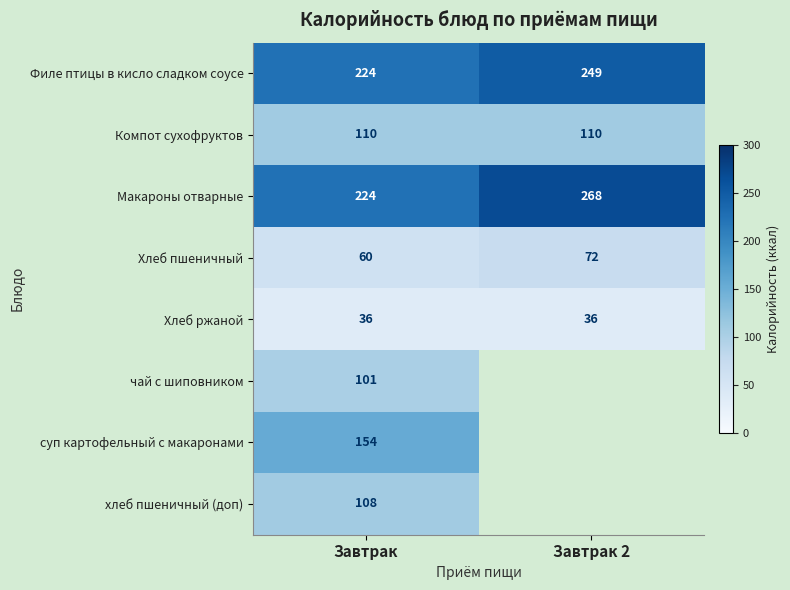

At which category is the sum across all series the highest?

Завтрак